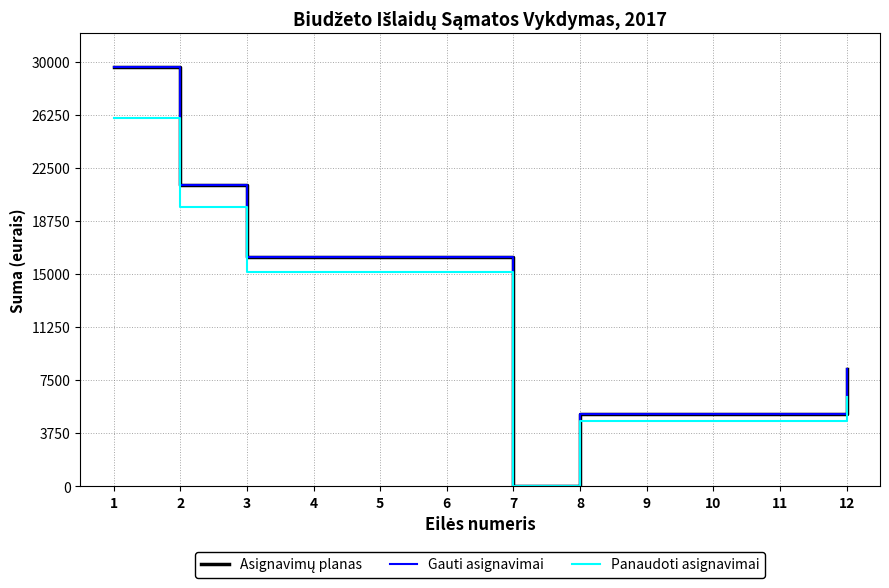

What is the value of the Asignavimų planas point at the 10th from the left?

5100.0